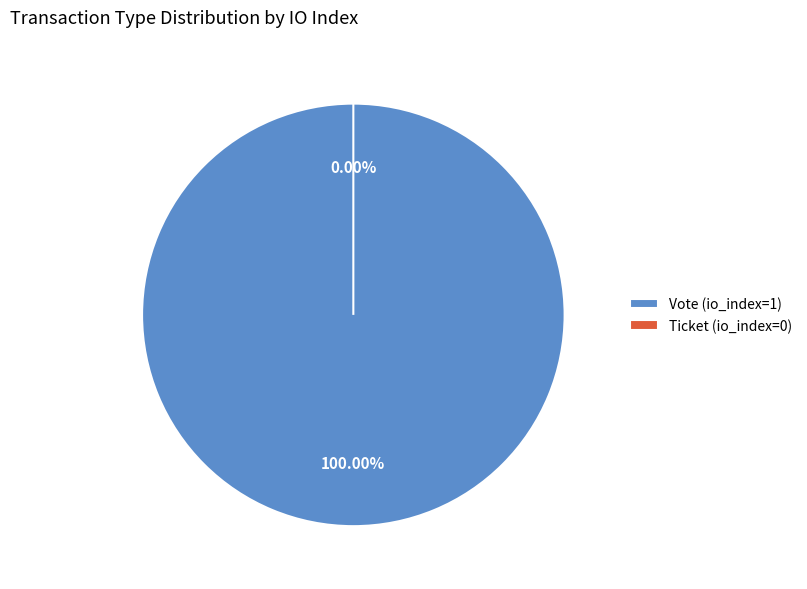

To the nearest percent, what is the difference between the Vote (io_index=1) and Ticket (io_index=0) slice percentages?

100%